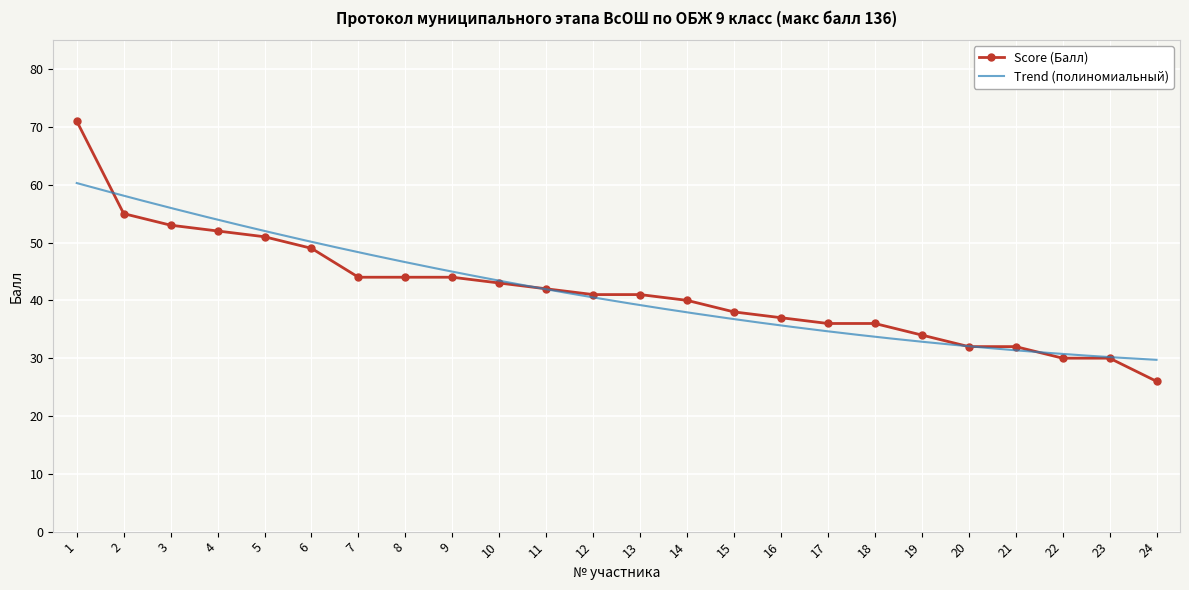

What is the value of the 10th point from the left?

43